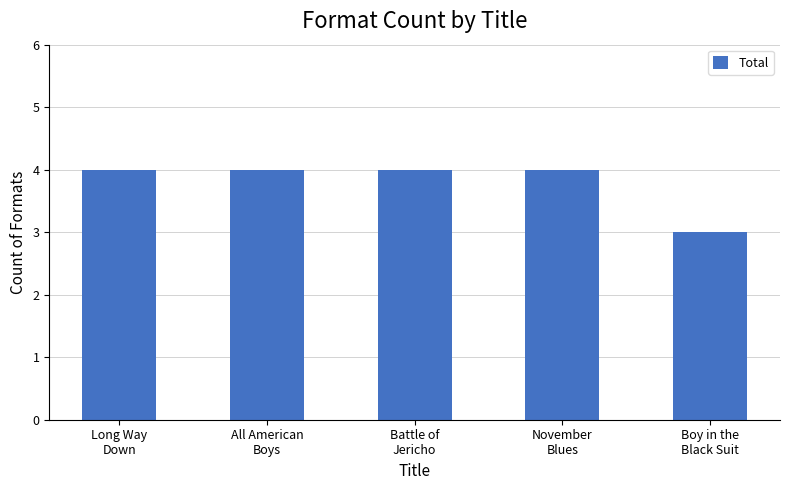

How many distinct data groups are displayed?

1